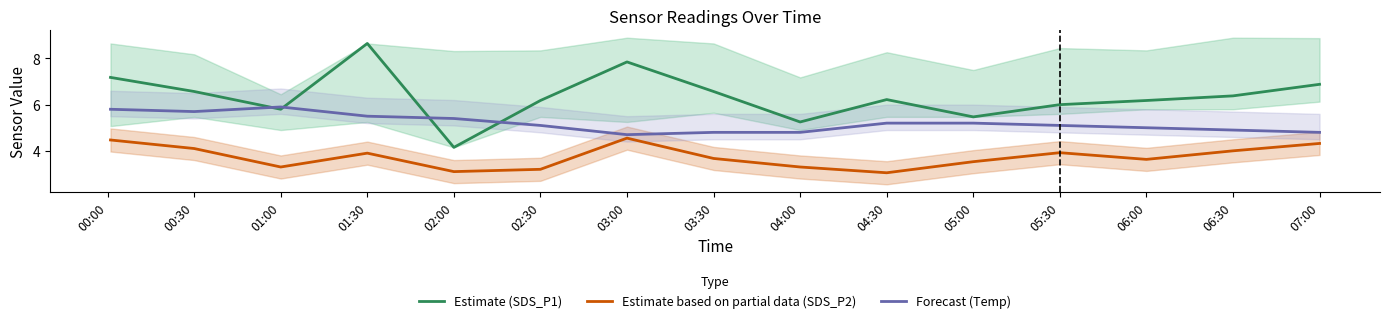

True or false: Forecast (Temp) has a value of 9.3 at 02:00.

False